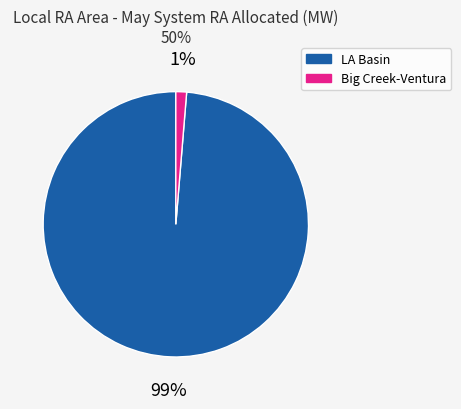

To the nearest percent, what is the average slice percentage?

50%